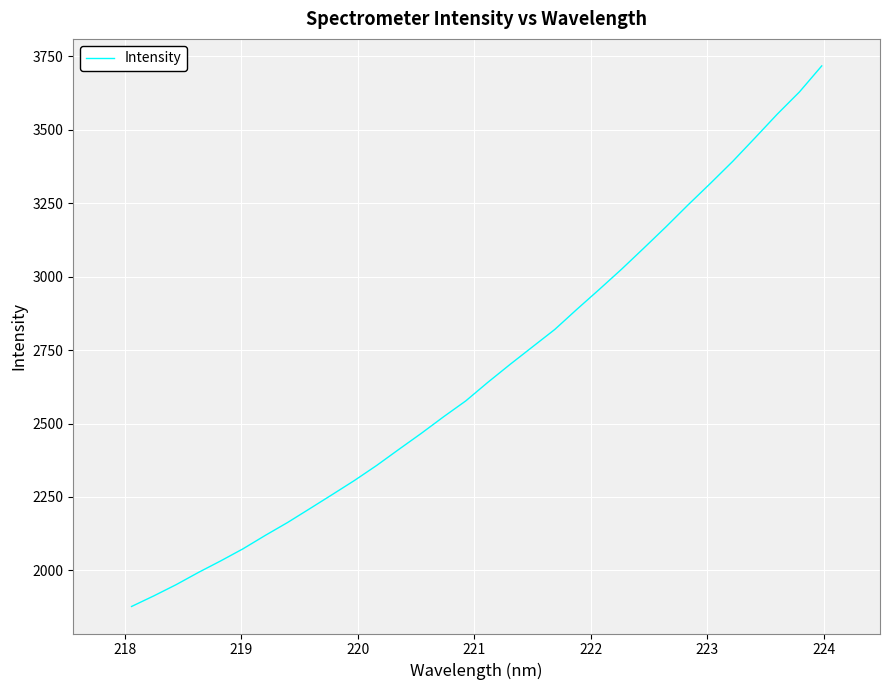

What is the minimum value shown in the chart?

1877.4